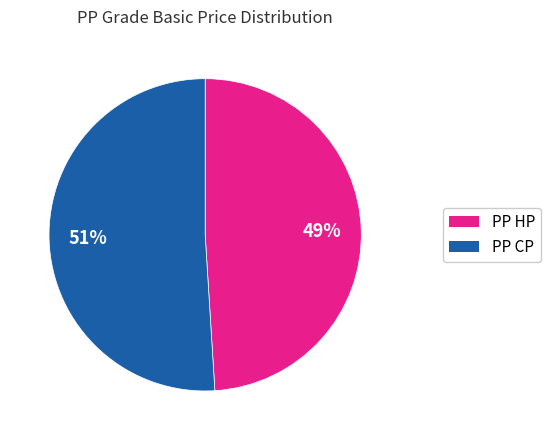

Does any single category account for the majority?

Yes